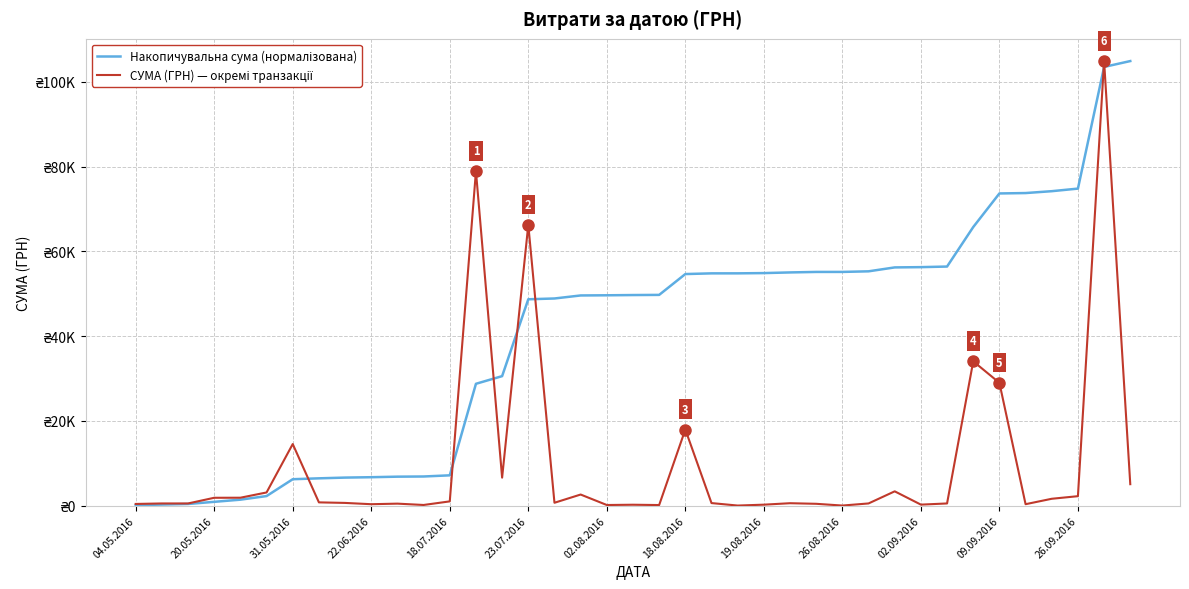

Is this an area chart (filled region under the line)?

No